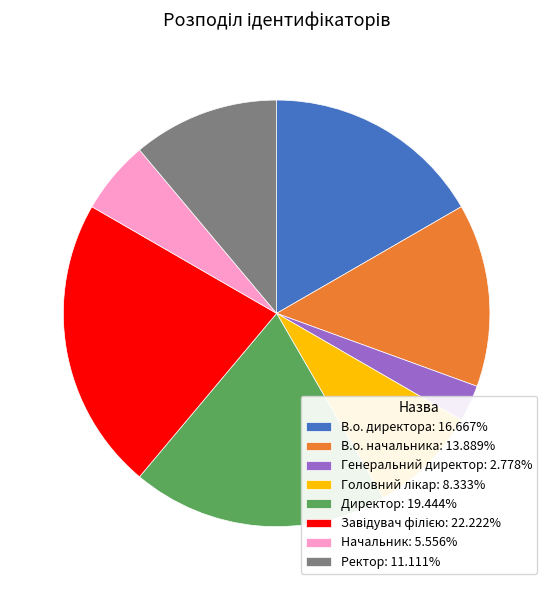

Is Директор: 19.444% the majority of the pie?

No